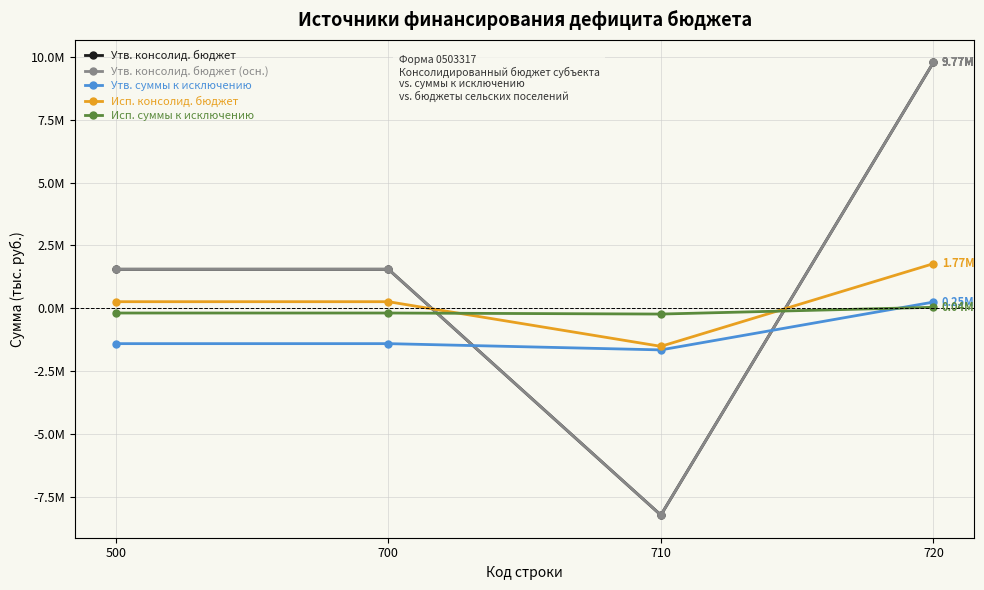

True or false: Исп. консолид. бюджет has more than 0 interior local peaks.

False